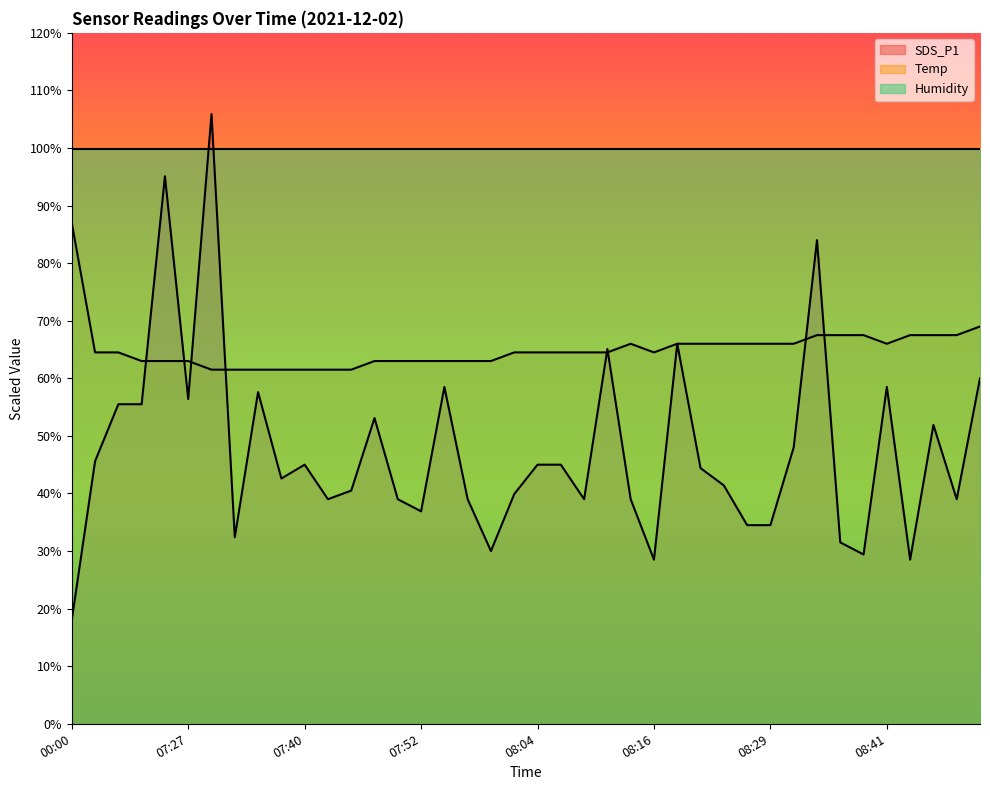

True or false: Temp has a value of 67.5 at 08:33.

True